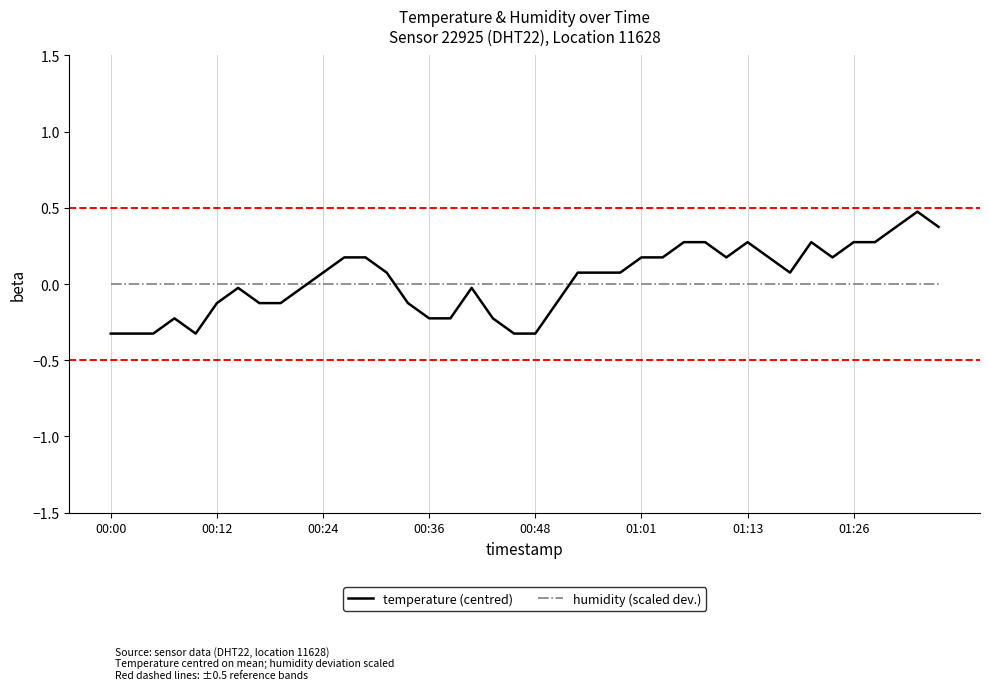

What is the smallest value displayed?

-0.3